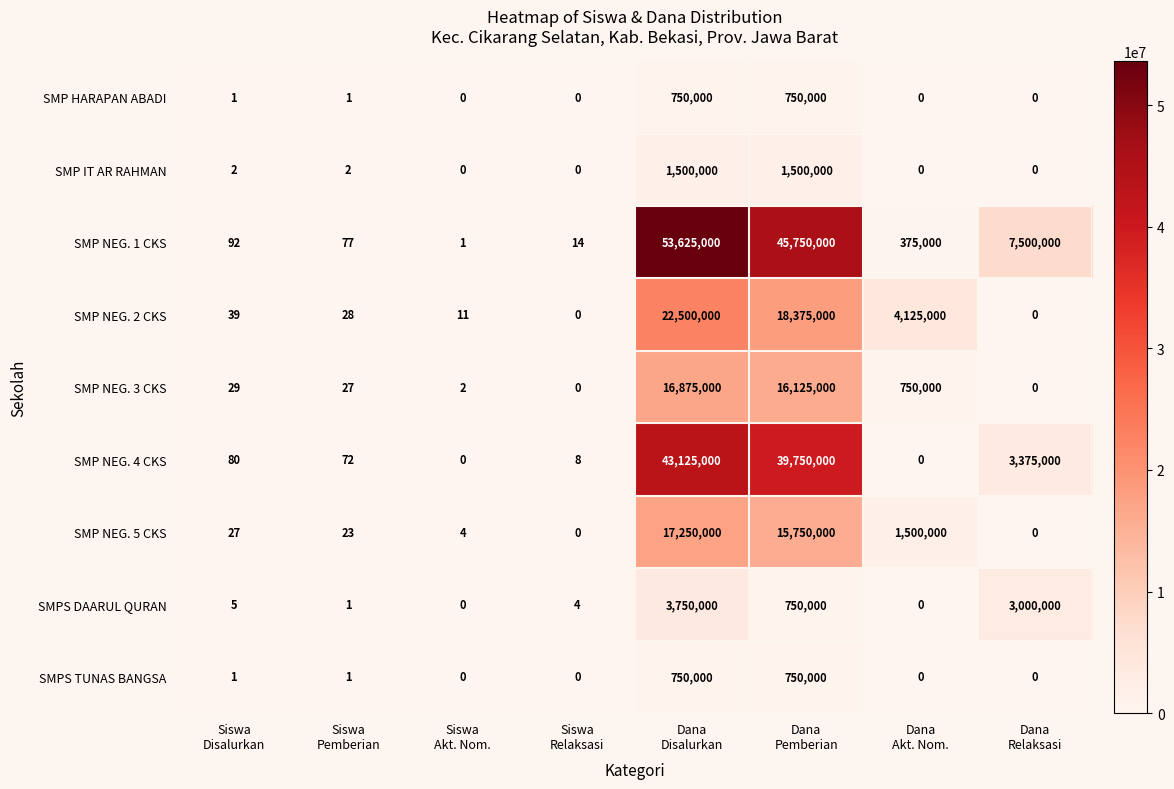

Which series has the largest range (max minus min)?

SMP NEG. 1 CKS